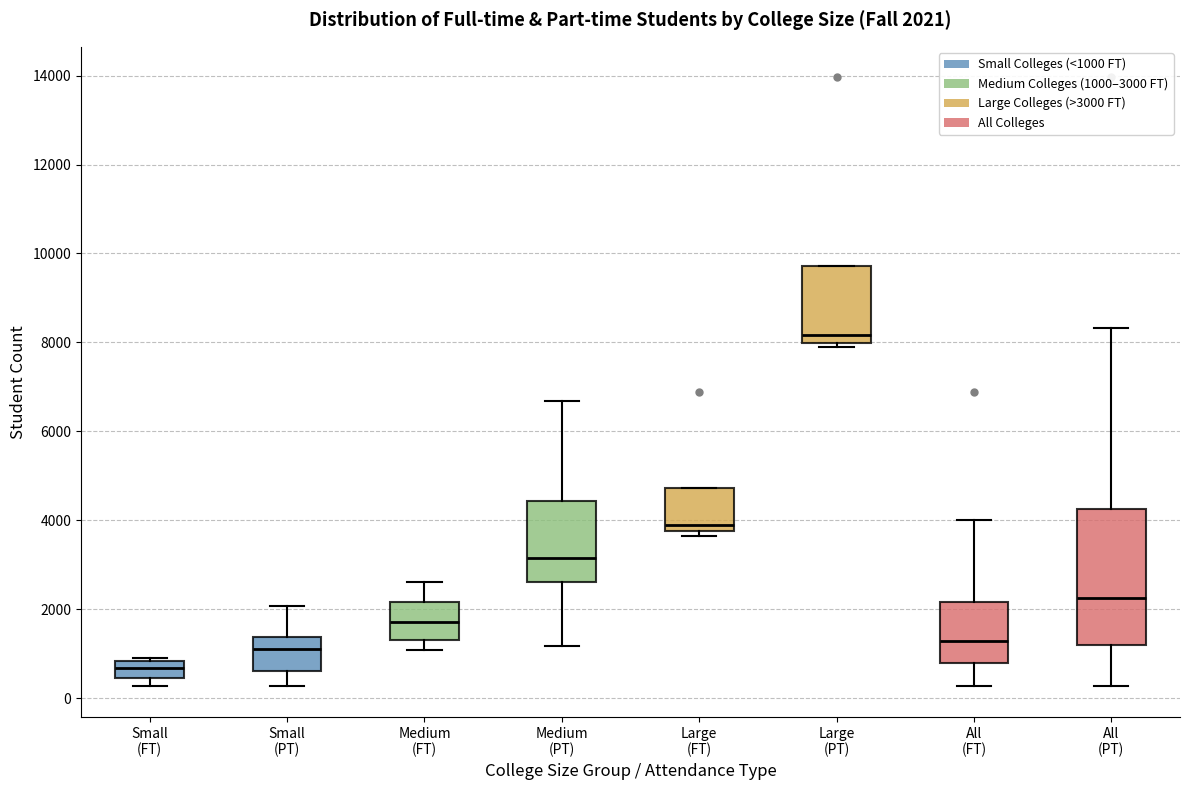

Which box is the tallest, from its lower edge to its upper edge?

All (PT)